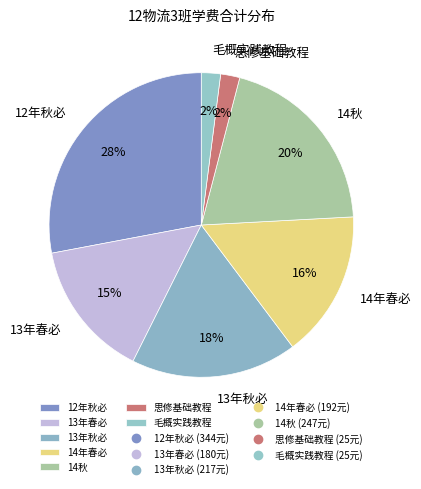

Which category has the biggest portion of the pie?

12年秋必